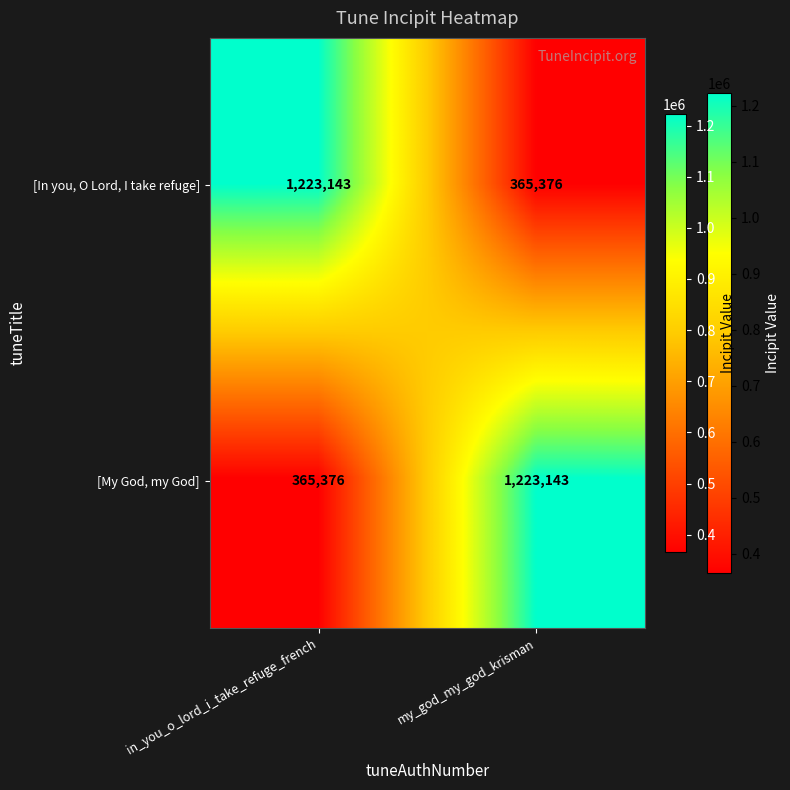

True or false: [In you, O Lord, I take refuge] has a value of 254098 at my_god_my_god_krisman.

False